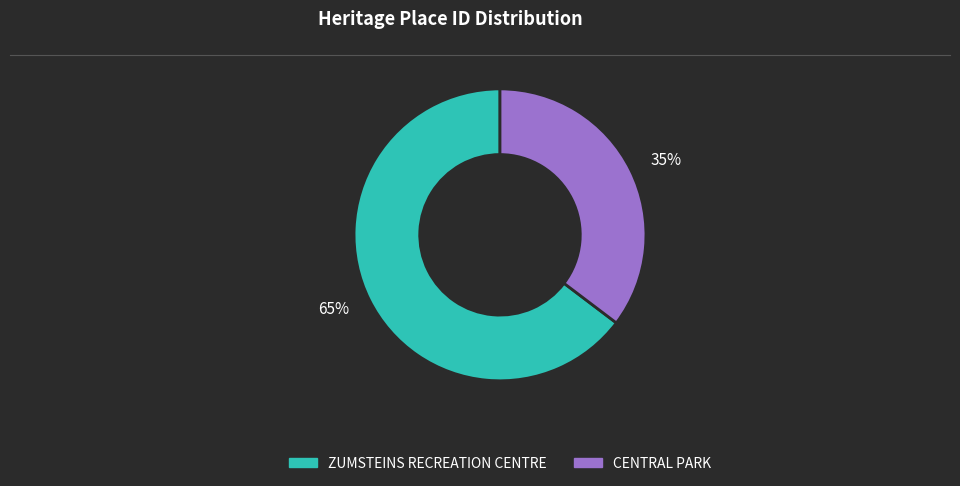

Which category has the smallest portion of the pie?

35%